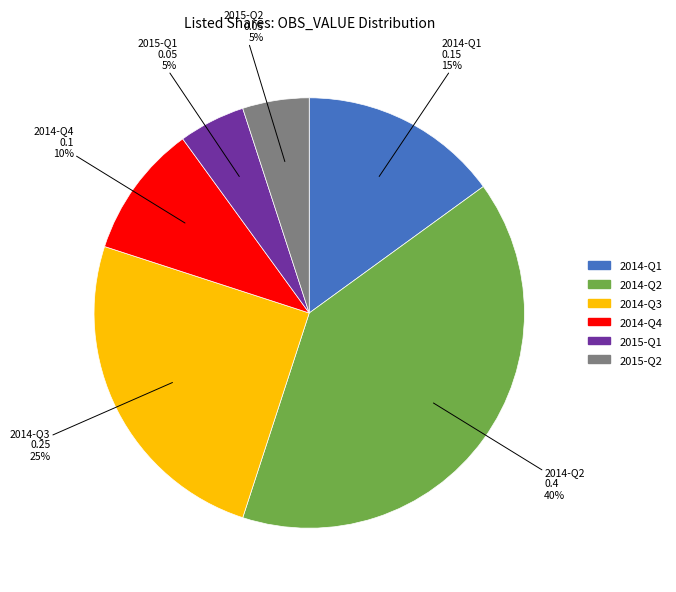

How many slices are in this pie chart?

6